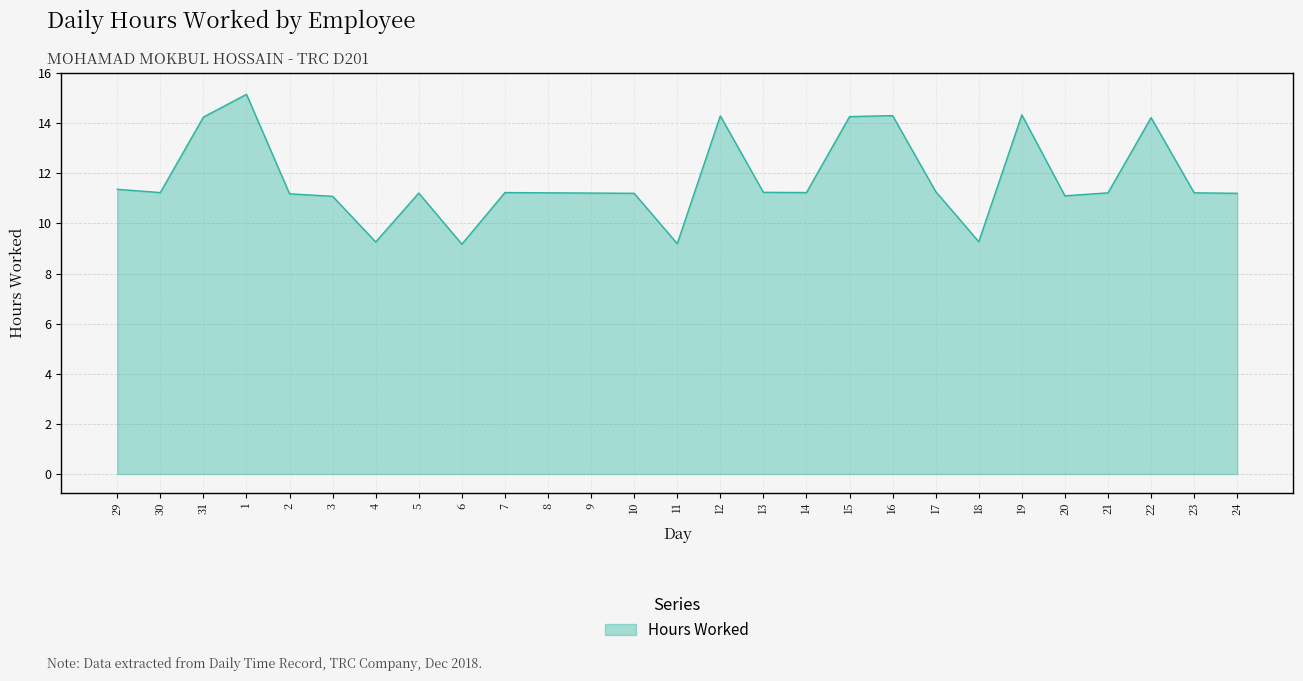

How many values are below 11?

4